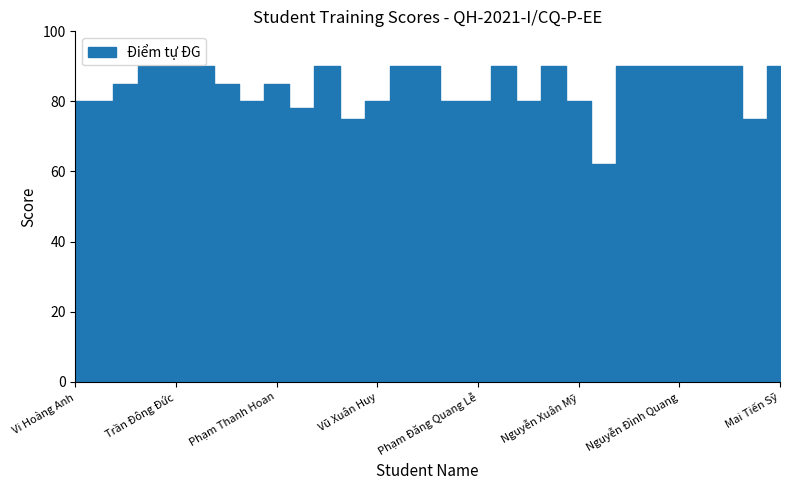

What is the value of the Điểm tự ĐG point at the 19th from the left?

80